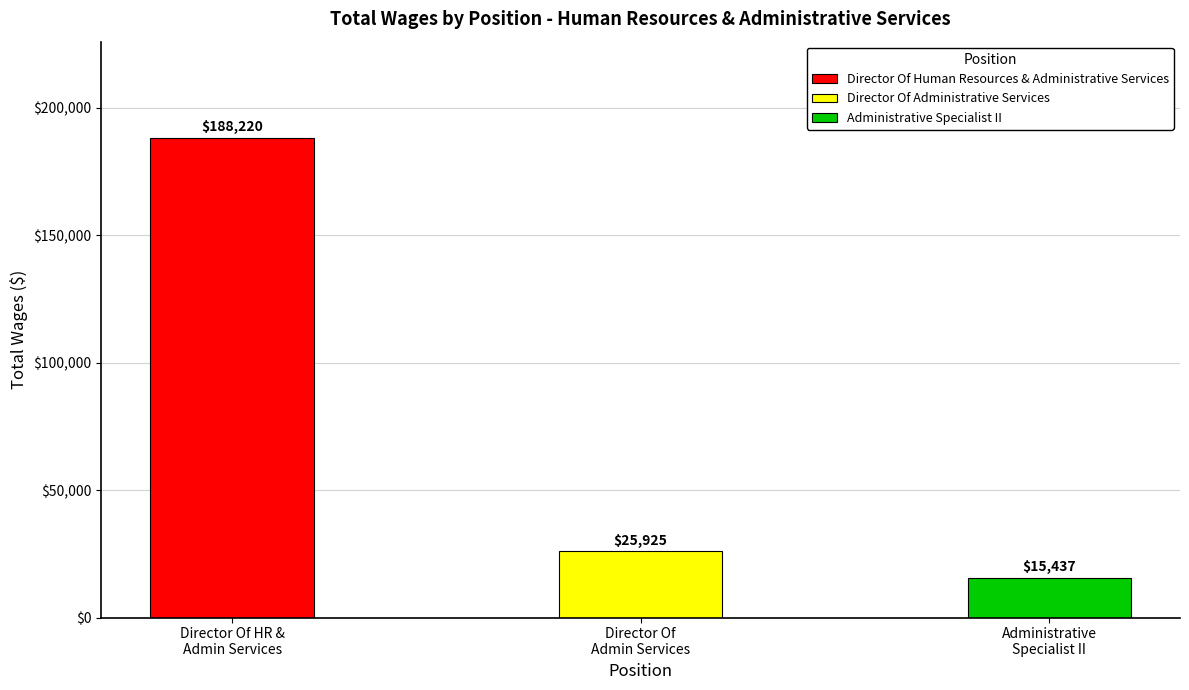

Rank the categories by value from lowest to highest.

Administrative Specialist II, Director Of Administrative Services, Director Of Human Resources & Administrative Services